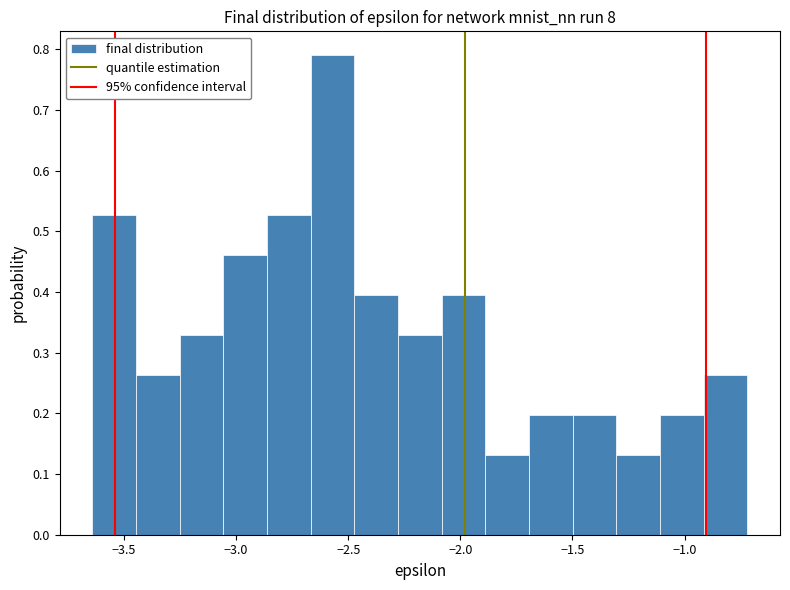

Around what value on the x-axis is the tallest bar? Give the approximate position of its centre, as read against the axis.

-2.55